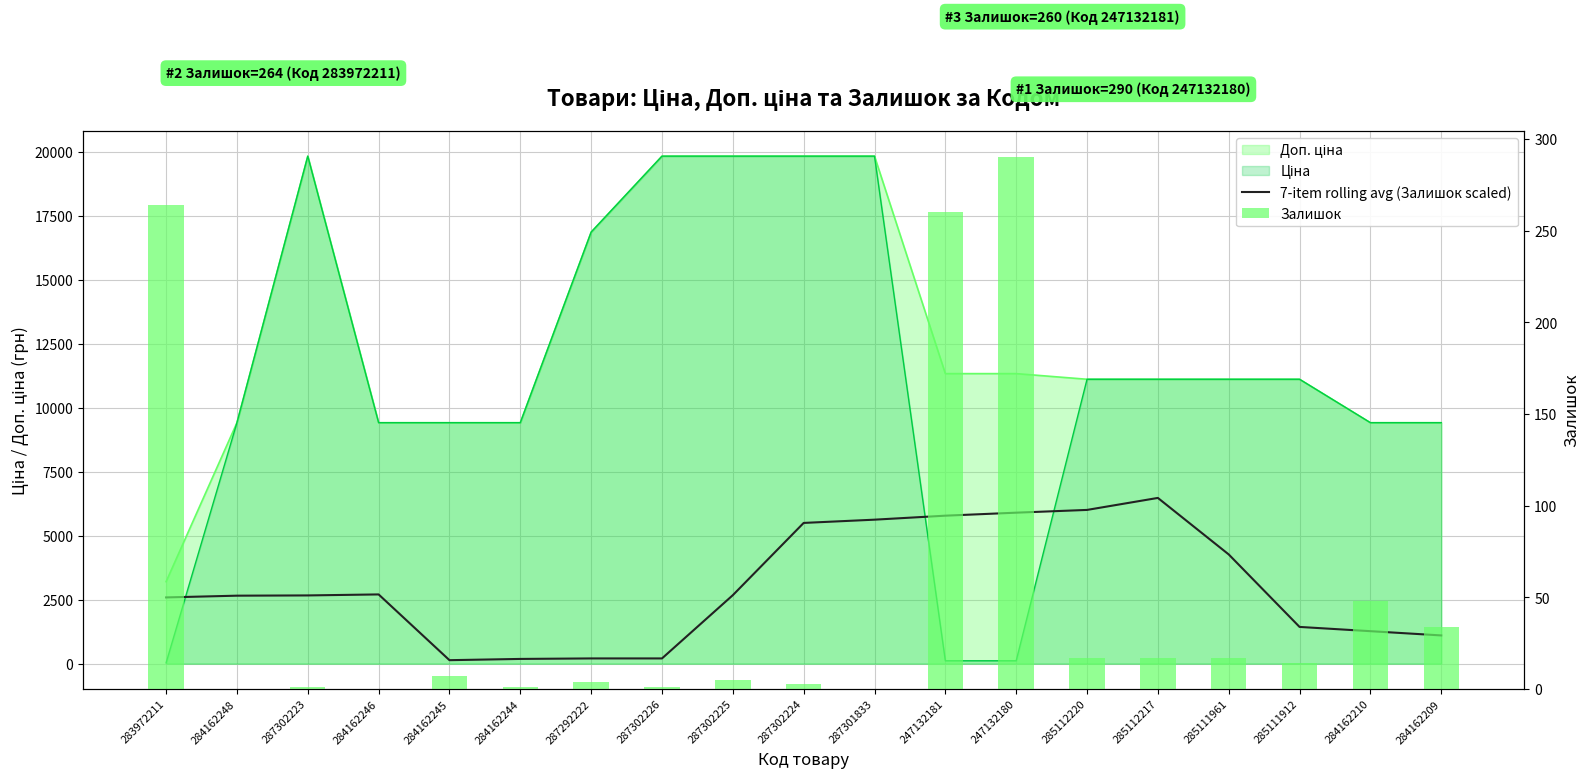

What is the label of the 2nd bar from the left?

284162248